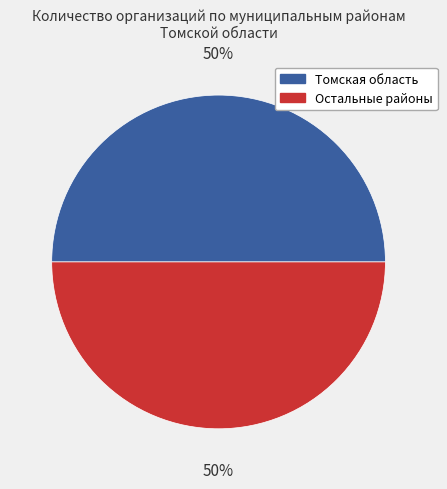

Count the number of slices in the pie.

2